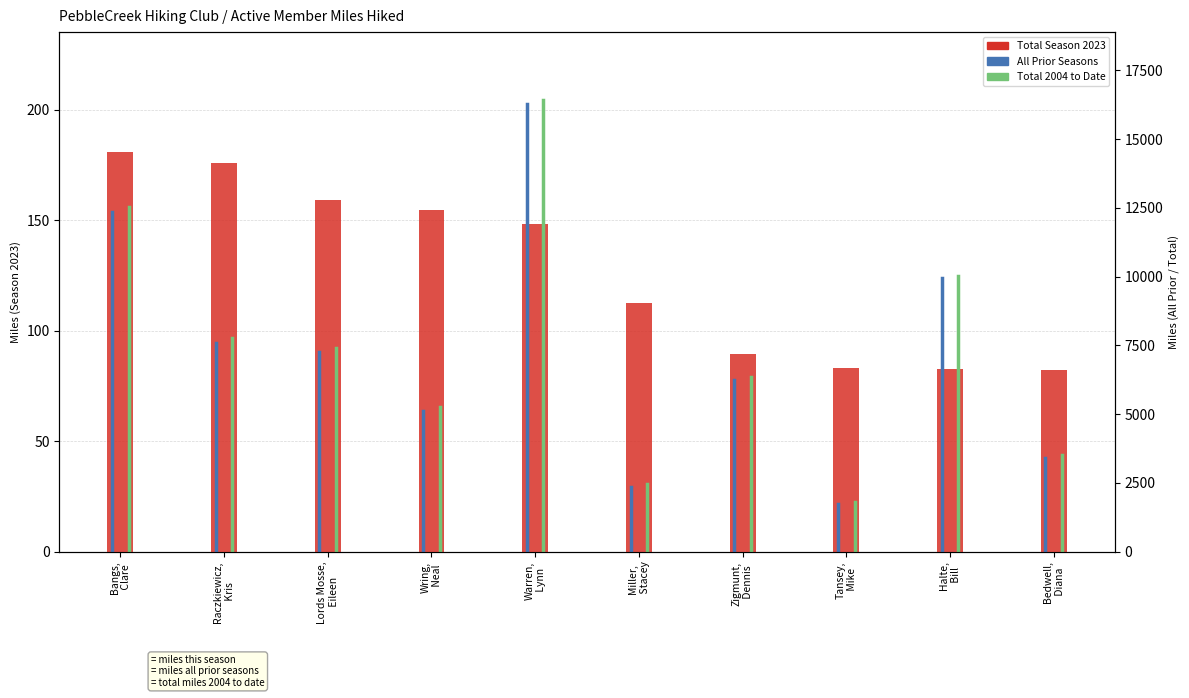

At which category is the sum across all series the highest?

Bangs,
 Clare